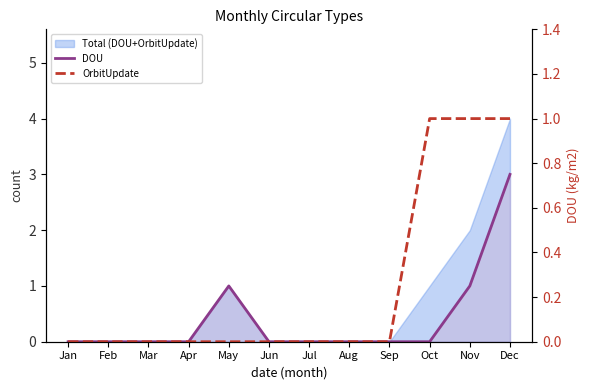

At how many categories does at least one series exceed 2?

1